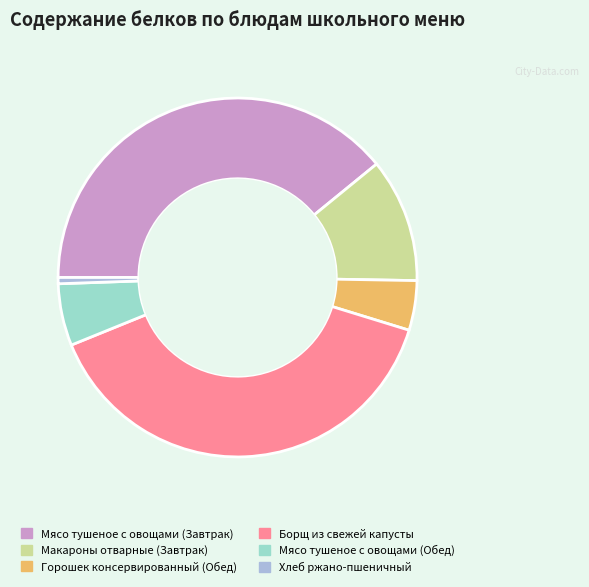

Does Мясо тушеное с овощами (Завтрак) represent more than half of the total?

No